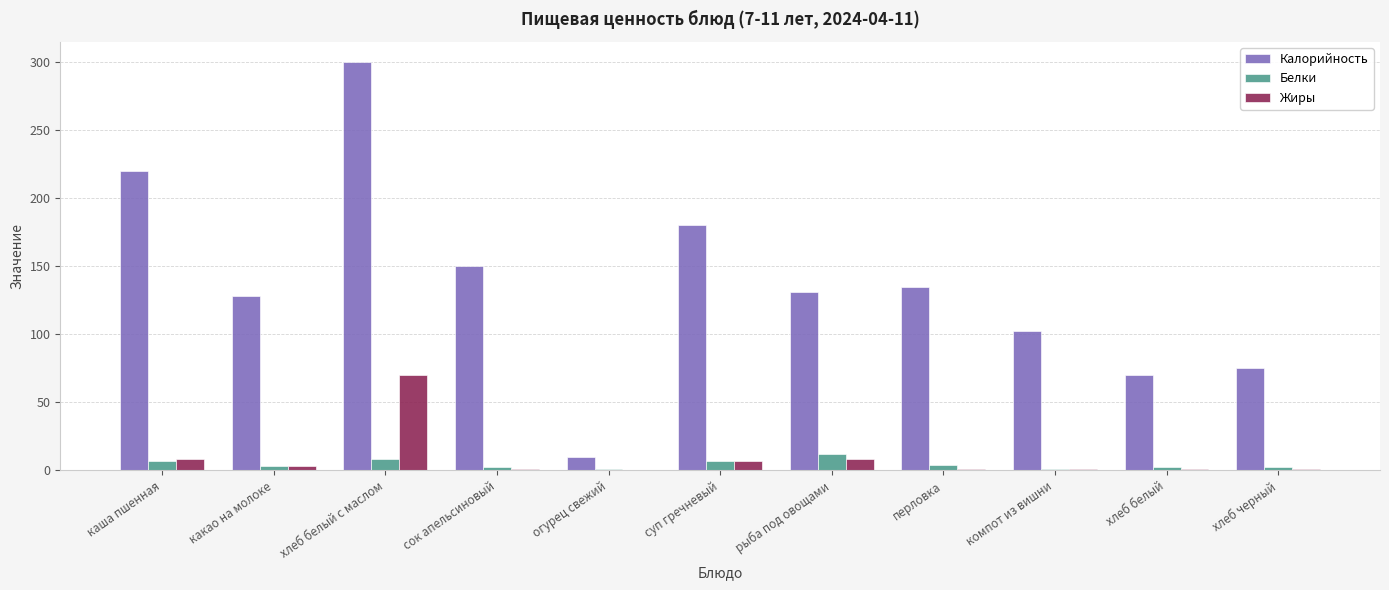

The value of Жиры at огурец свежий is -32. True or false?

False